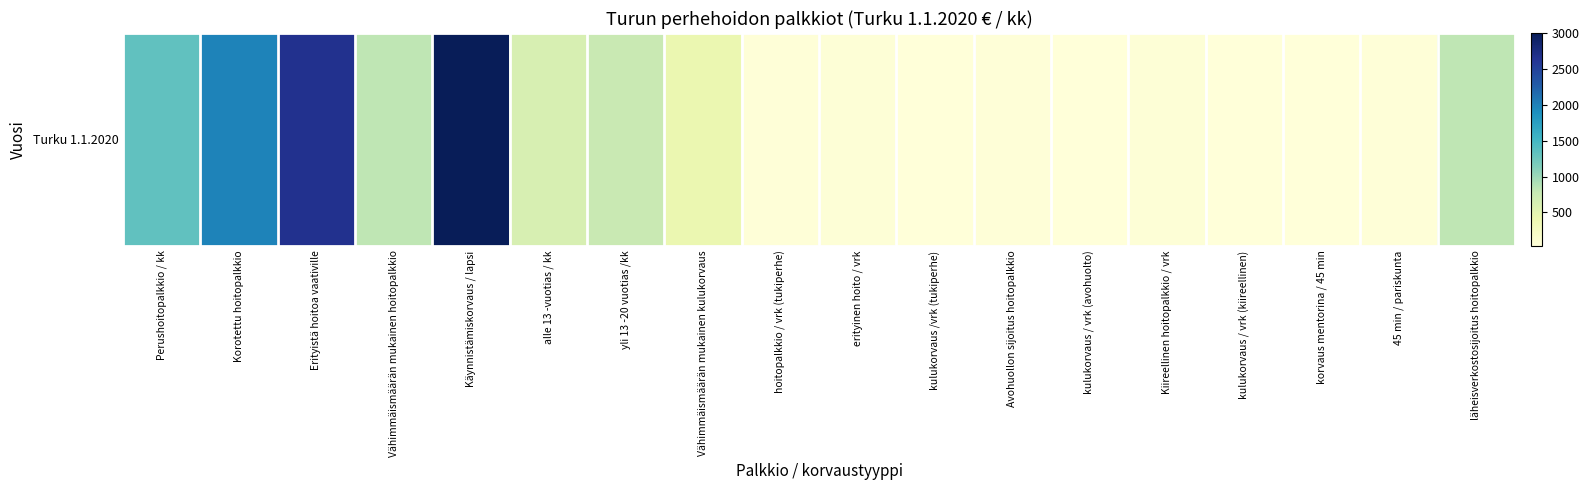

Which has a higher value, erityinen hoito / vrk or hoitopalkkio / vrk (tukiperhe)?

erityinen hoito / vrk